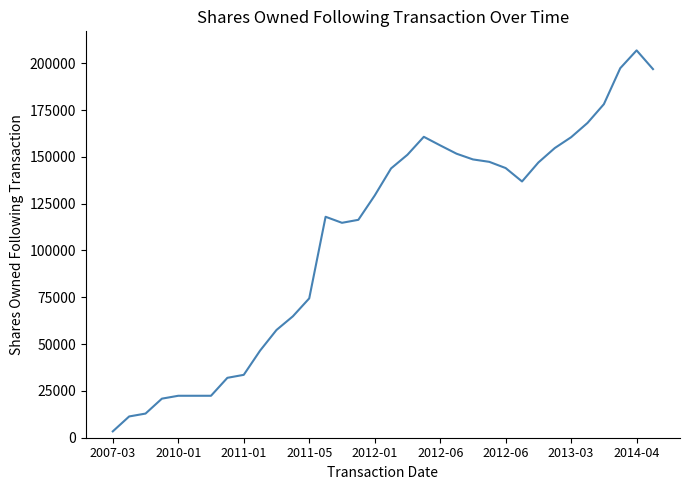

What is the maximum value shown in the chart?

206850